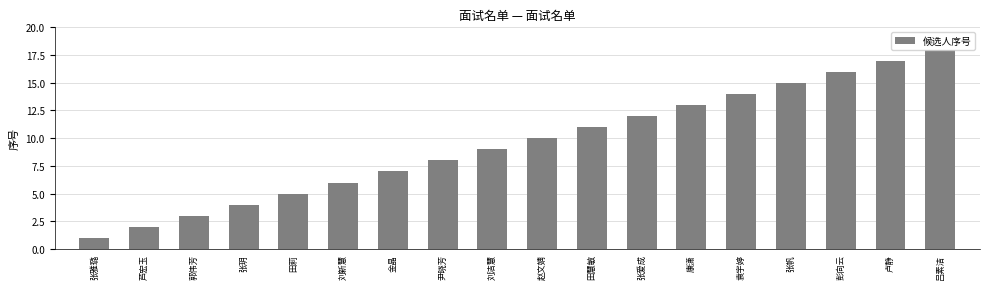

What position from the left is 张帆?

15